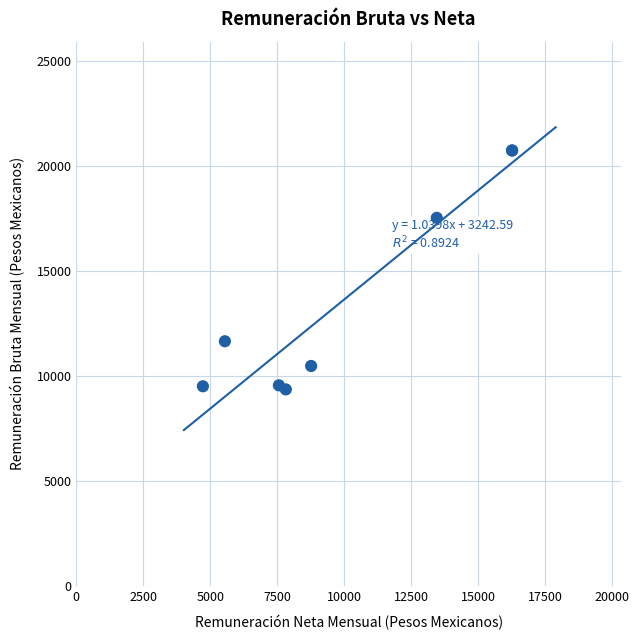

What Y value in the scatter plot is closest to 15055?

17541.2